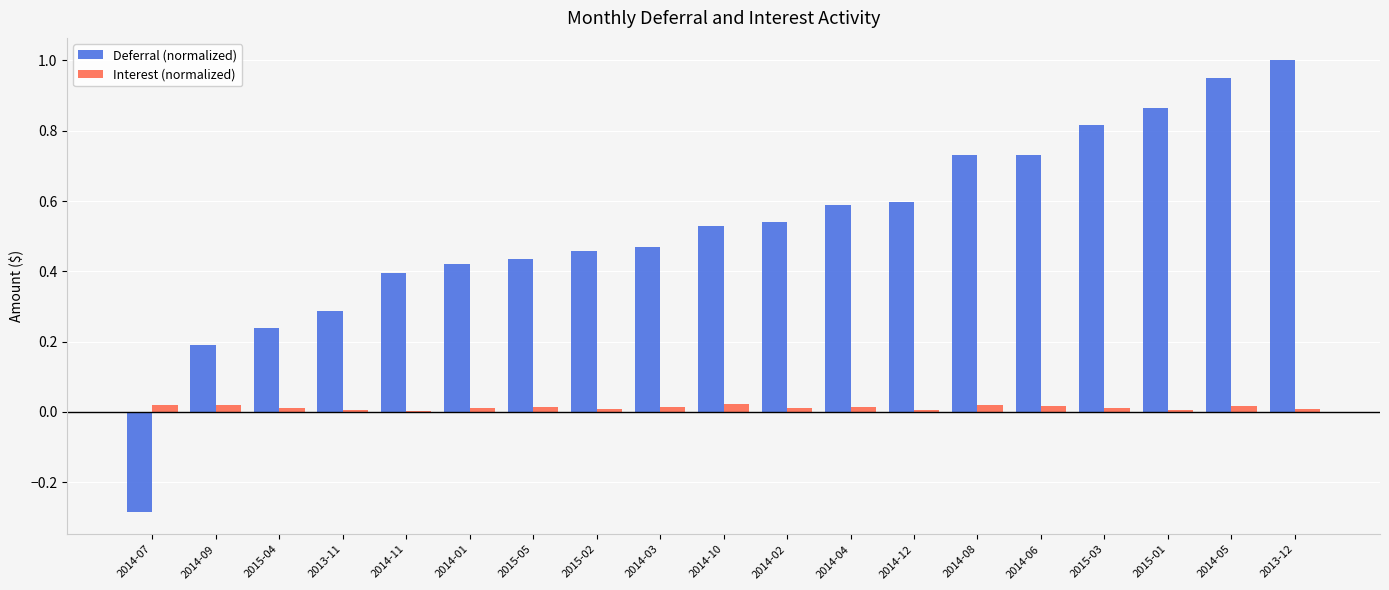

True or false: Deferral (normalized) has a value of 0.2 at 2015-05.

False